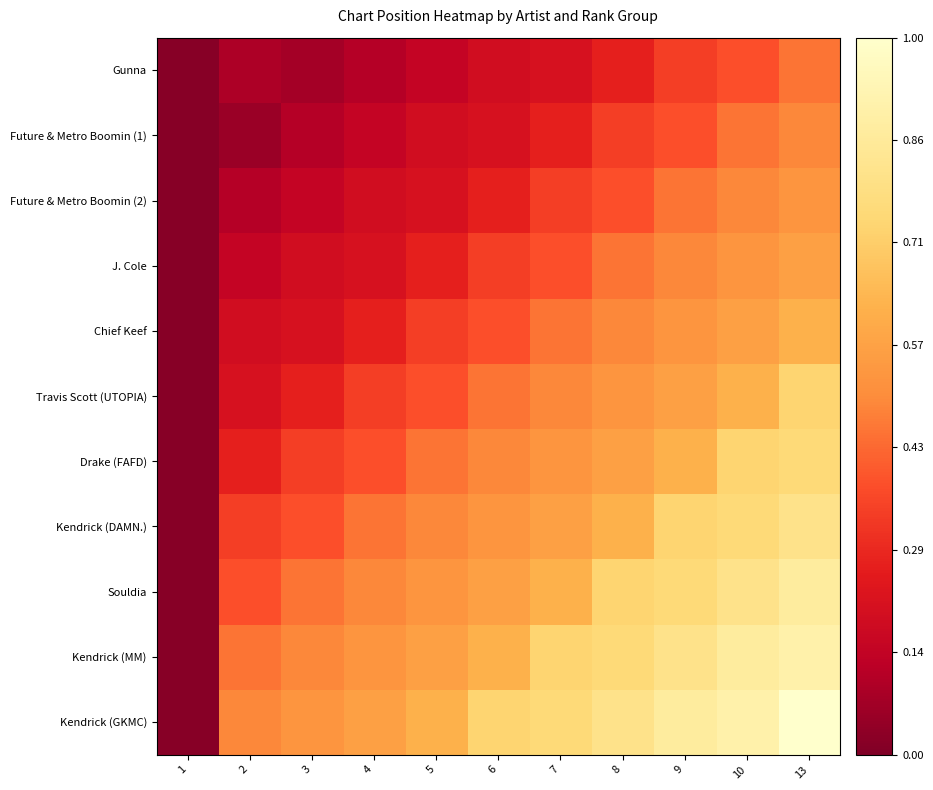

Count the number of categories in the chart.

11